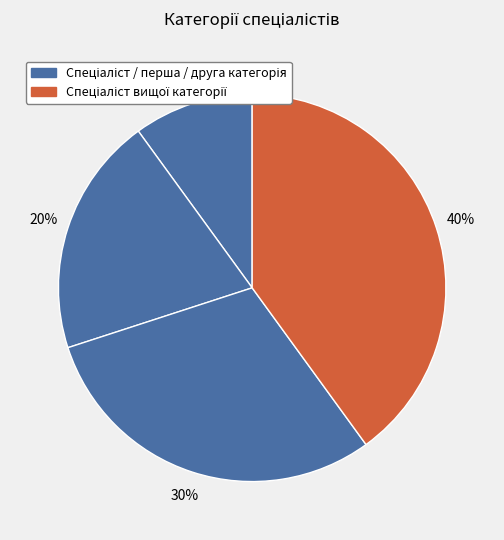

How many segments does this pie chart have?

4